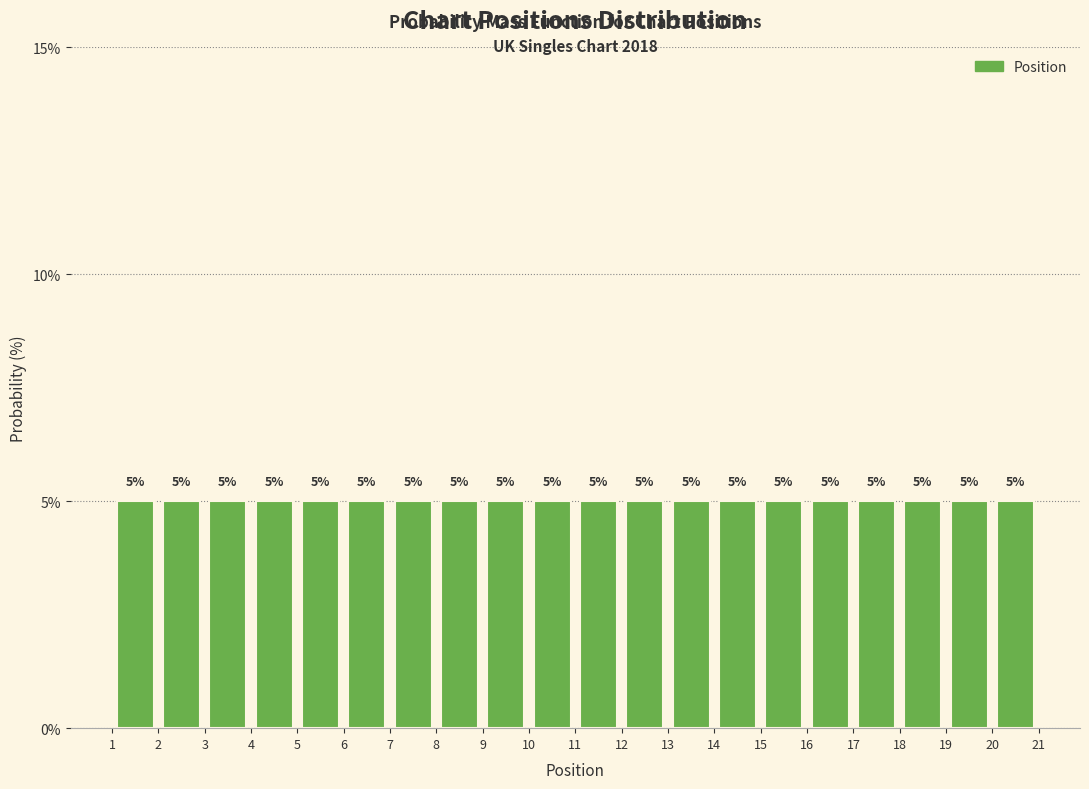

Reading left to right, transcribe this chart: for each bar, give the range it covers on the x-axis and its height.

1 to 2: 5
2 to 3: 5
3 to 4: 5
4 to 5: 5
5 to 6: 5
6 to 7: 5
7 to 8: 5
8 to 9: 5
9 to 10: 5
10 to 11: 5
11 to 12: 5
12 to 13: 5
13 to 14: 5
14 to 15: 5
15 to 16: 5
16 to 17: 5
17 to 18: 5
18 to 19: 5
19 to 20: 5
20 to 21: 5